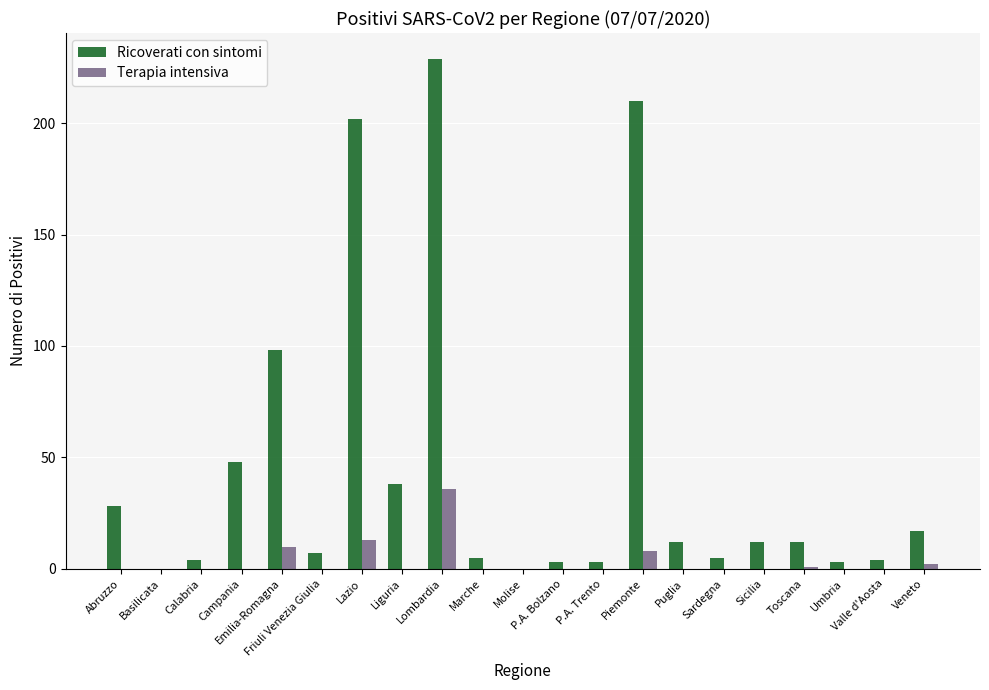

How many groups of bars are there?

21